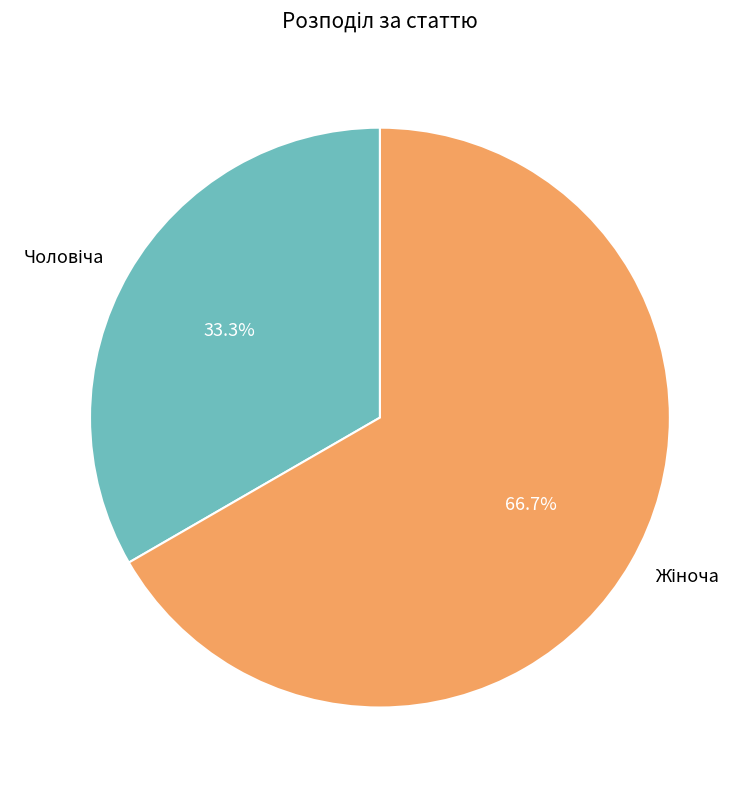

Is there a majority slice in this chart?

Yes